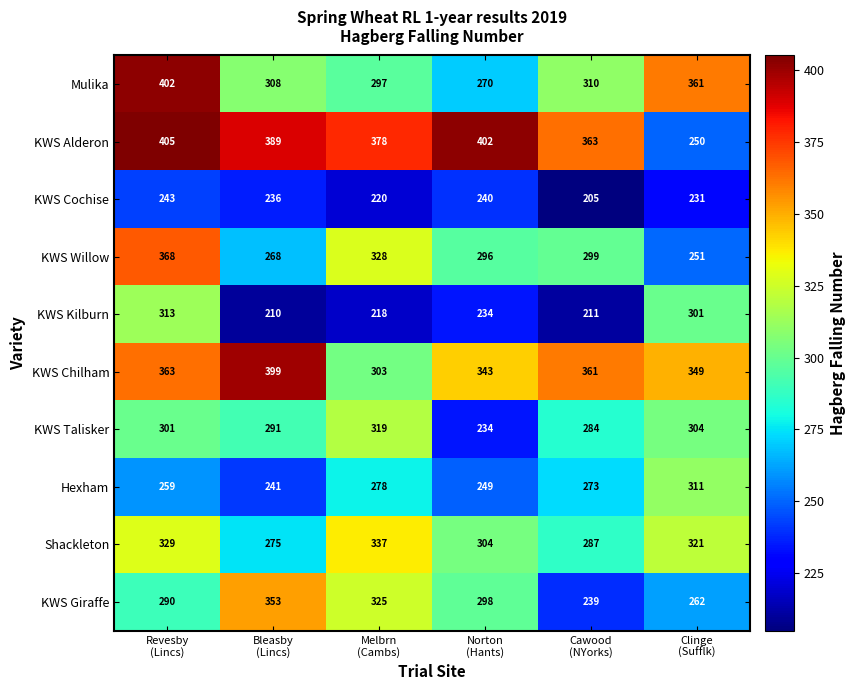

Which series has the largest total across all categories?

KWS Alderon